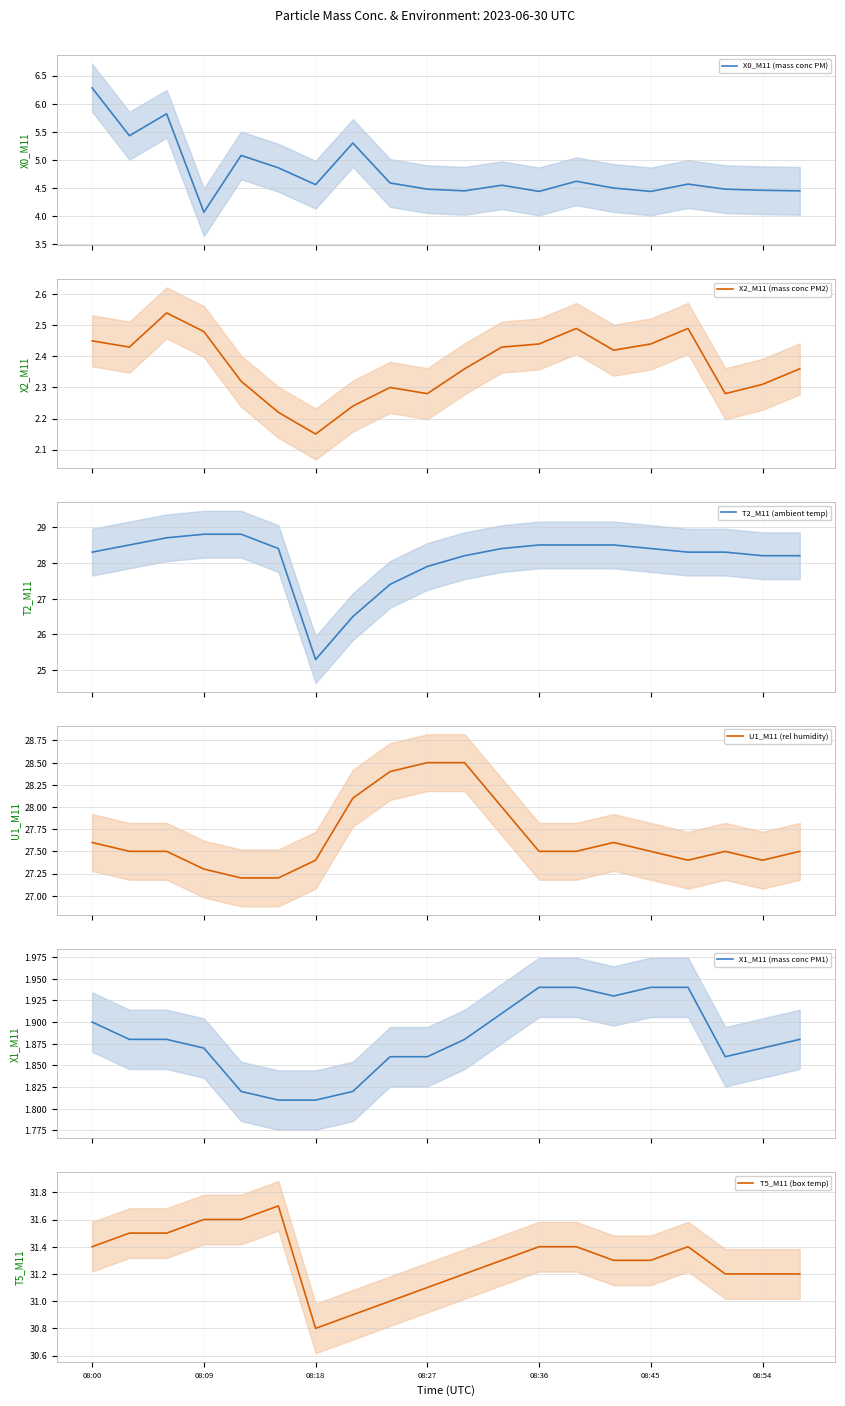

True or false: X1_M11 (mass conc PM1) and T2_M11 (ambient temp) intersect in this chart.

False